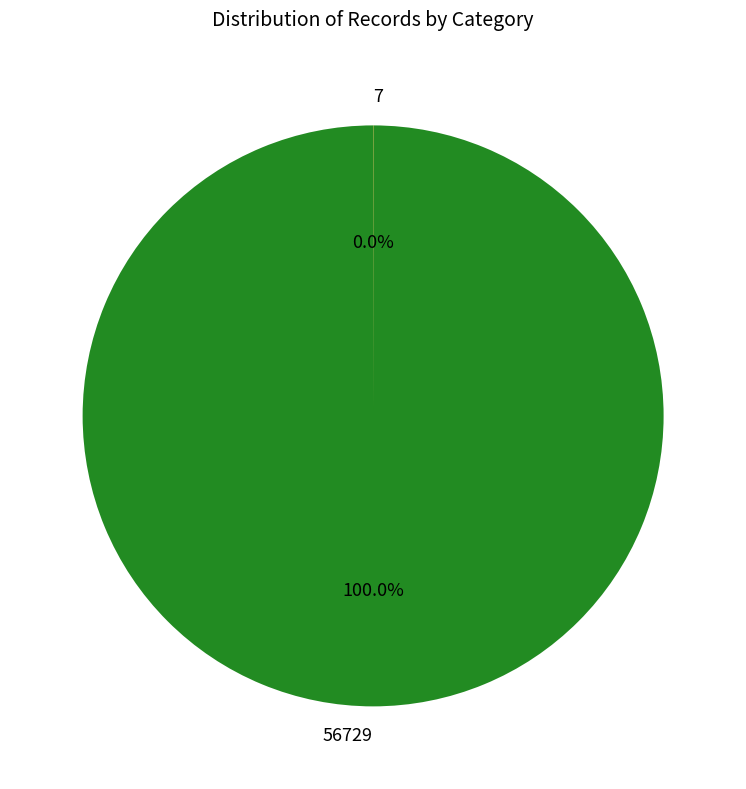

Is there a majority slice in this chart?

Yes